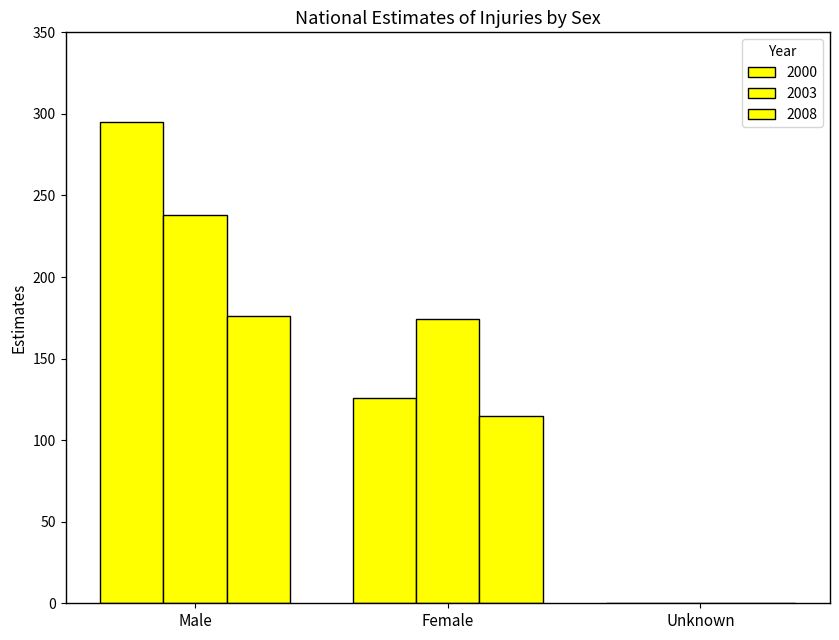

What is the label of the 2nd bar from the left?

Female